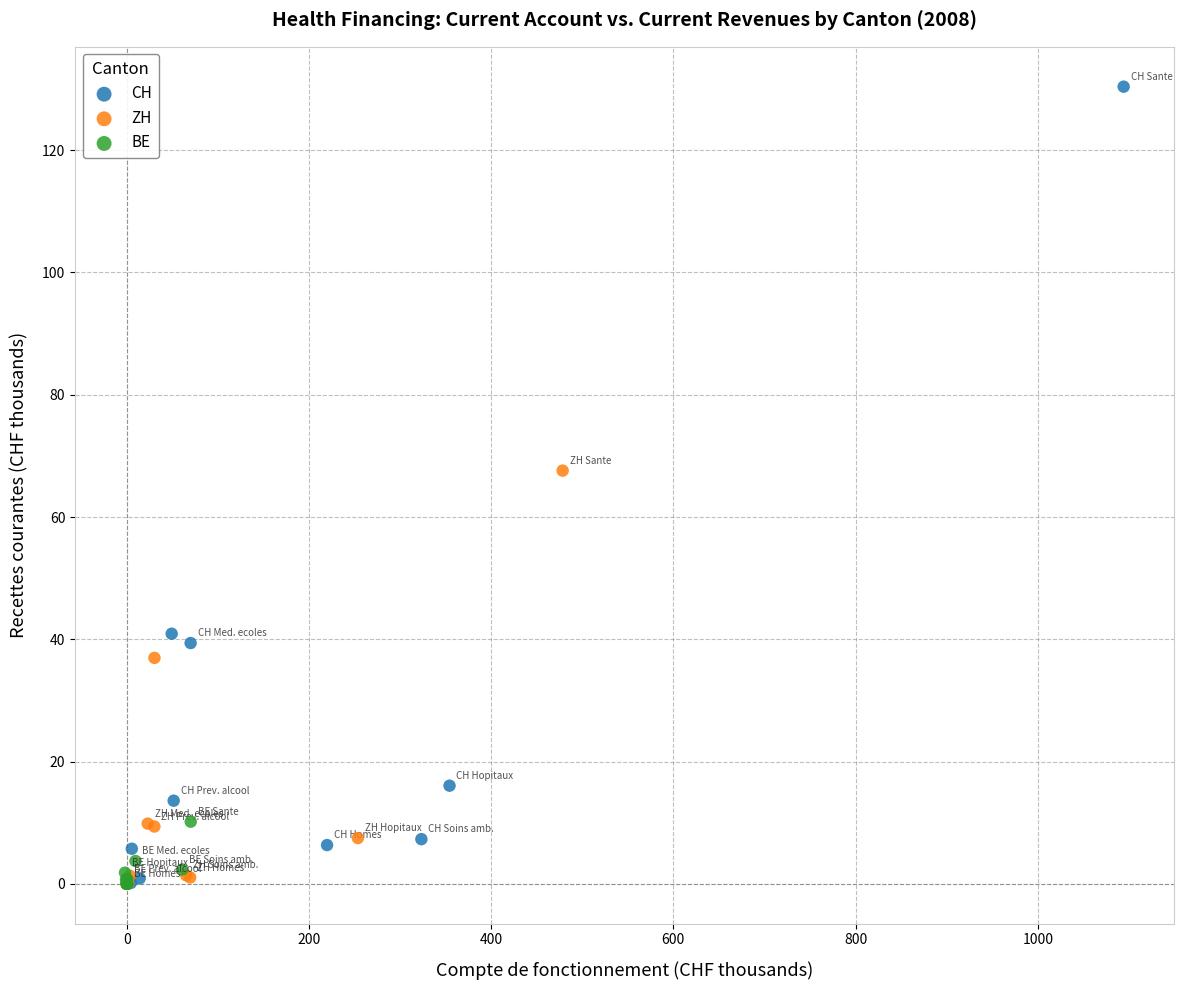

Which series reaches the maximum Y coordinate?

CH